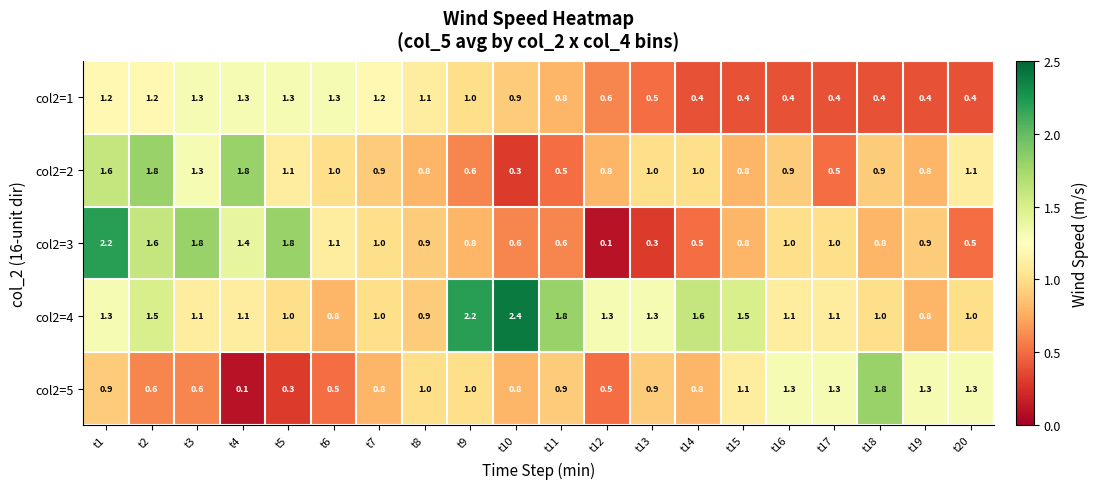

What is the average value of the col2=4 series?

1.3